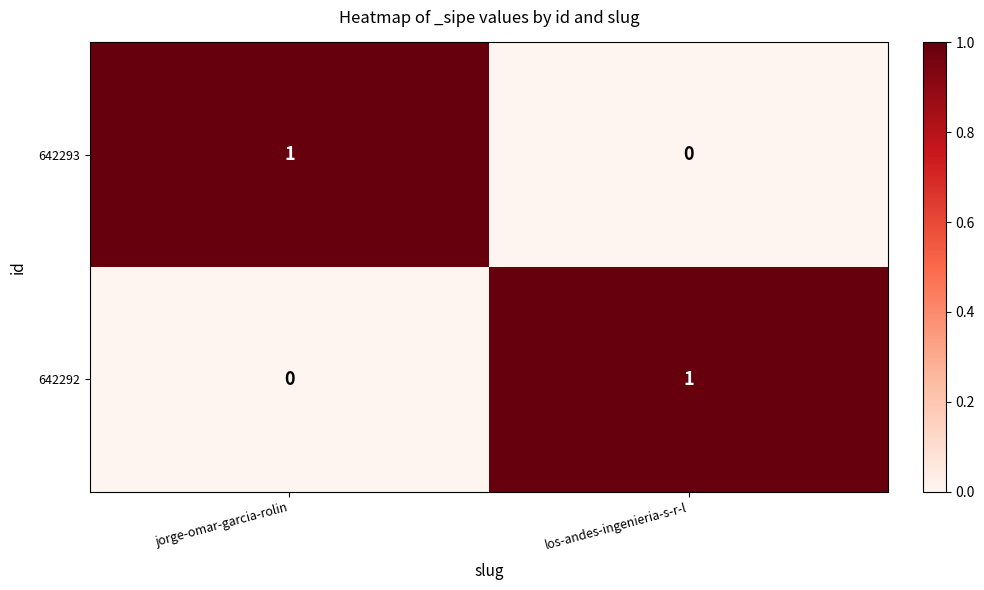

Rank the categories by 642292 value from lowest to highest.

jorge-omar-garcia-rolin, los-andes-ingenieria-s-r-l